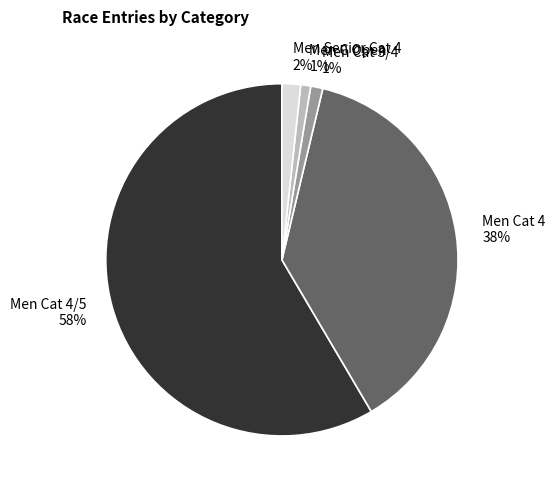

What is the largest slice in the pie chart?

Men Cat 4/5 58%